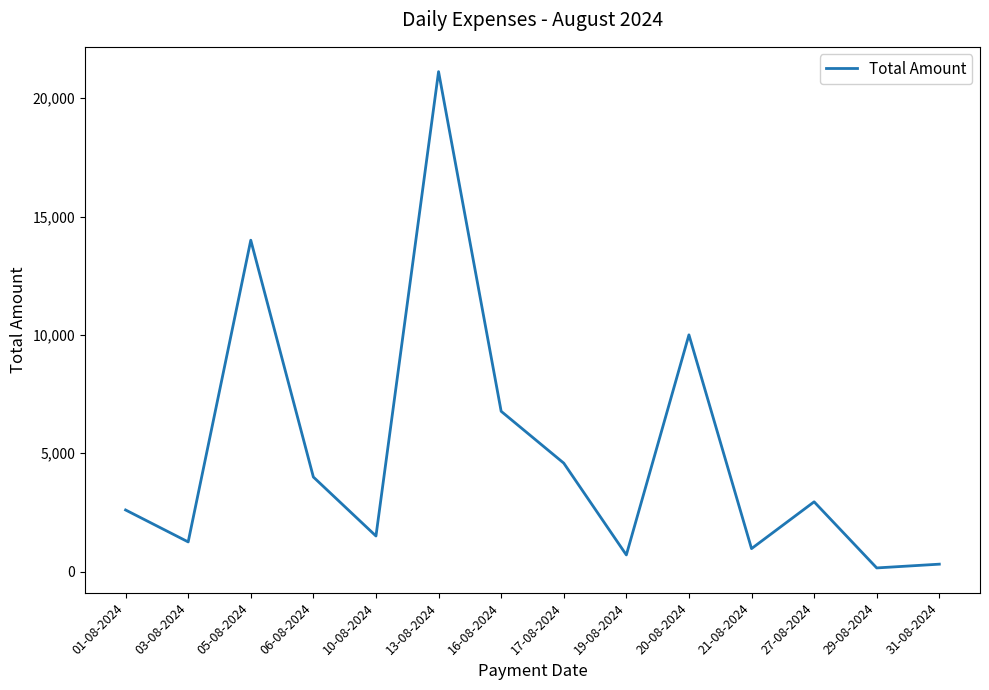

Reading left to right, what are all the values shown in this chart?

01-08-2024=2600	03-08-2024=1250	05-08-2024=14000	06-08-2024=3992	10-08-2024=1500	13-08-2024=21122	16-08-2024=6770	17-08-2024=4580	19-08-2024=700	20-08-2024=10000	21-08-2024=967	27-08-2024=2945	29-08-2024=151	31-08-2024=310